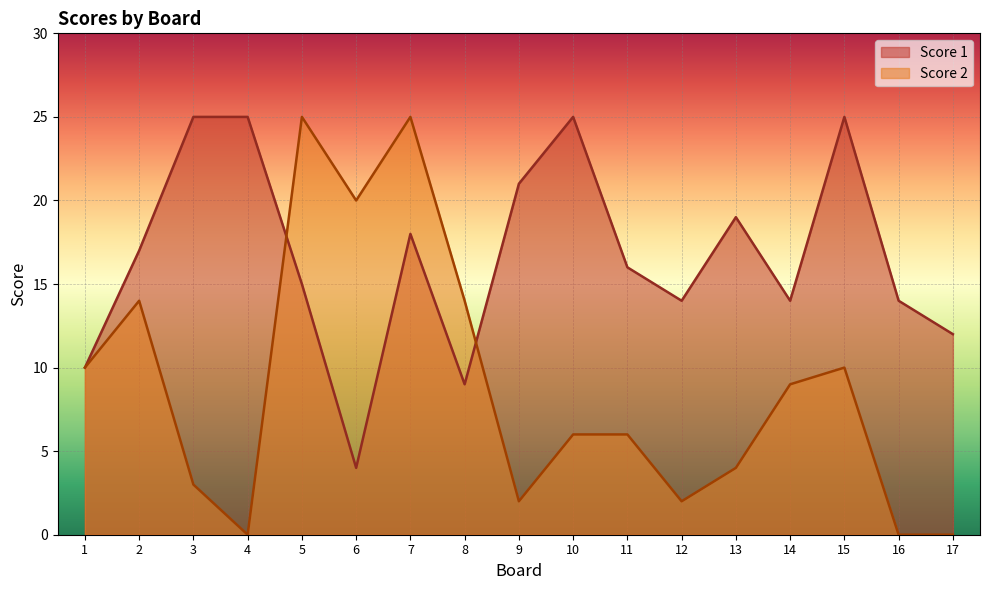

Is the value of Score 2 at 12 greater than the value of Score 1 at 1?

No